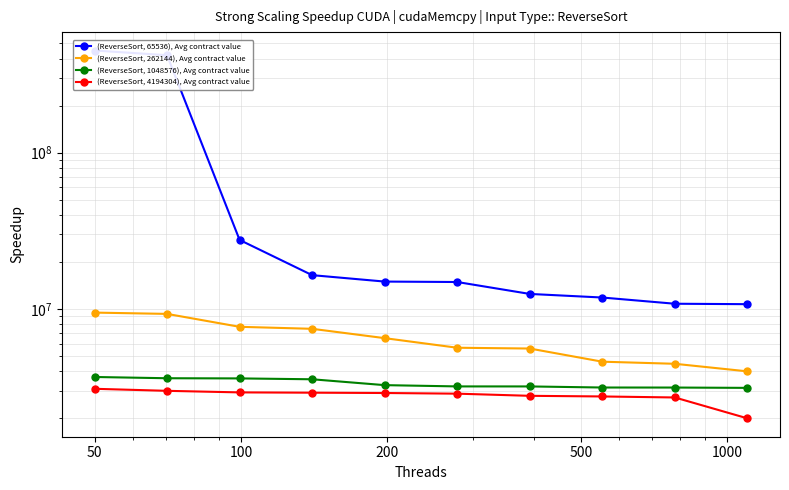

Does the chart display data point markers on the line(s)?

Yes